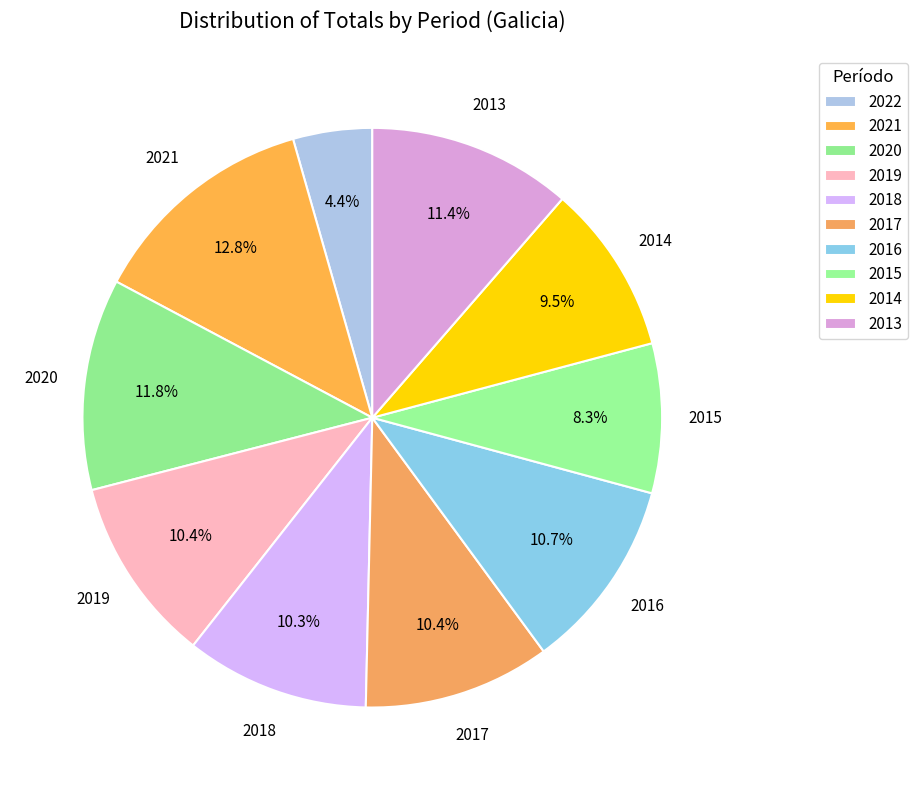

Is 2020 the majority of the pie?

No